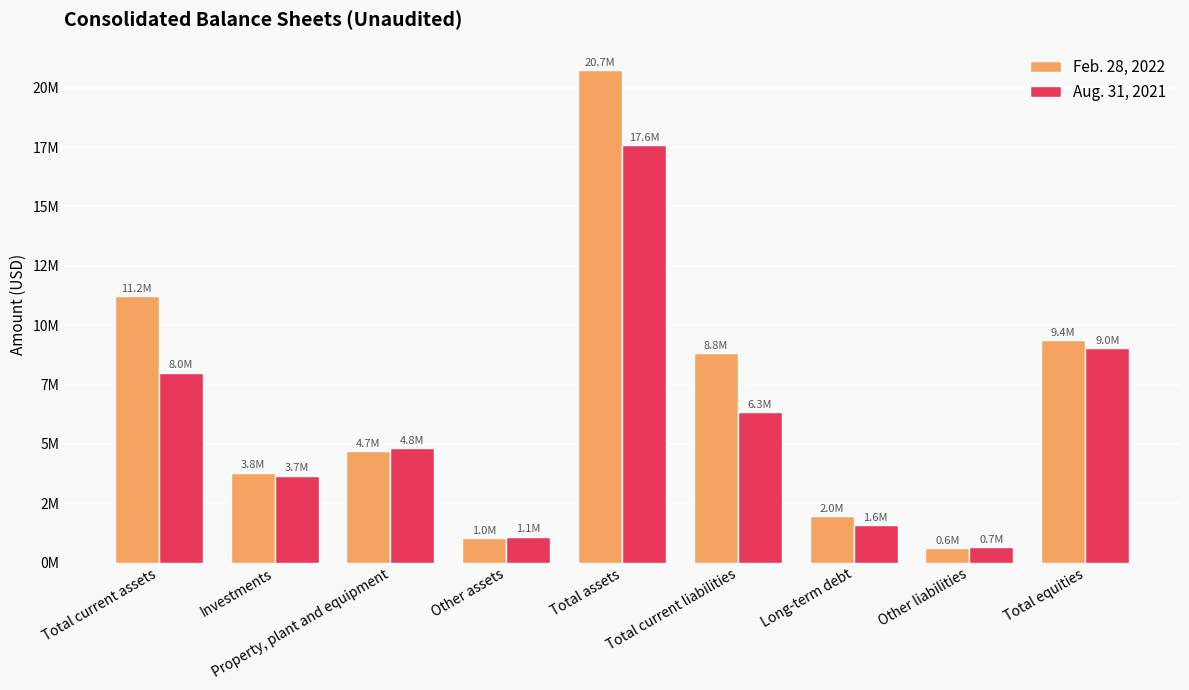

At which category is the sum across all series the highest?

Total assets